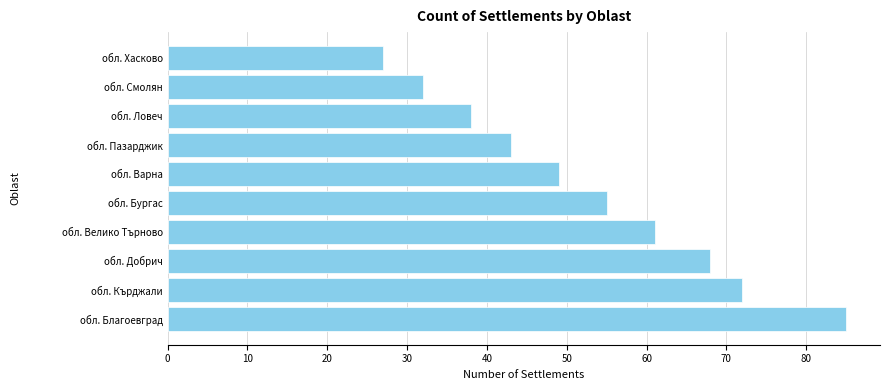

What is the minimum value shown in the chart?

27